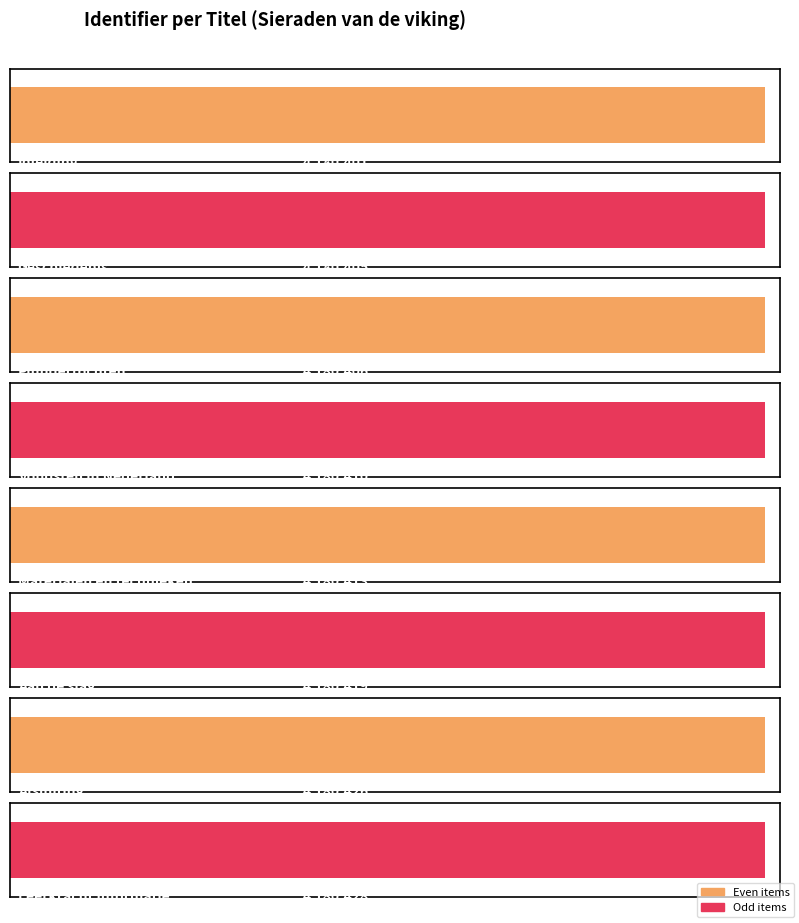

True or false: the data shows 4180410 at Vondsten in Nederland.

True